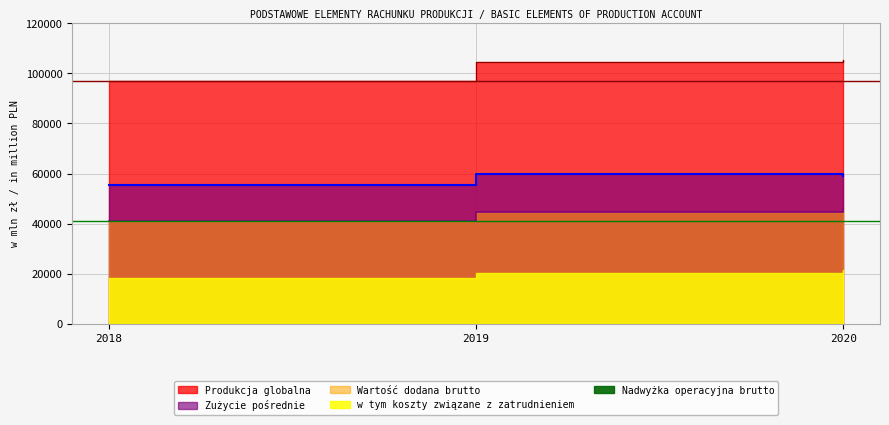

What is the ratio of the value at 2020 to the value at 2018?

1.1